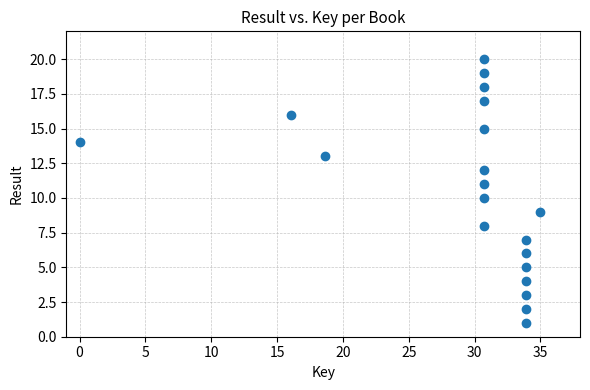

What is the range of Y values (max minus min)?

19